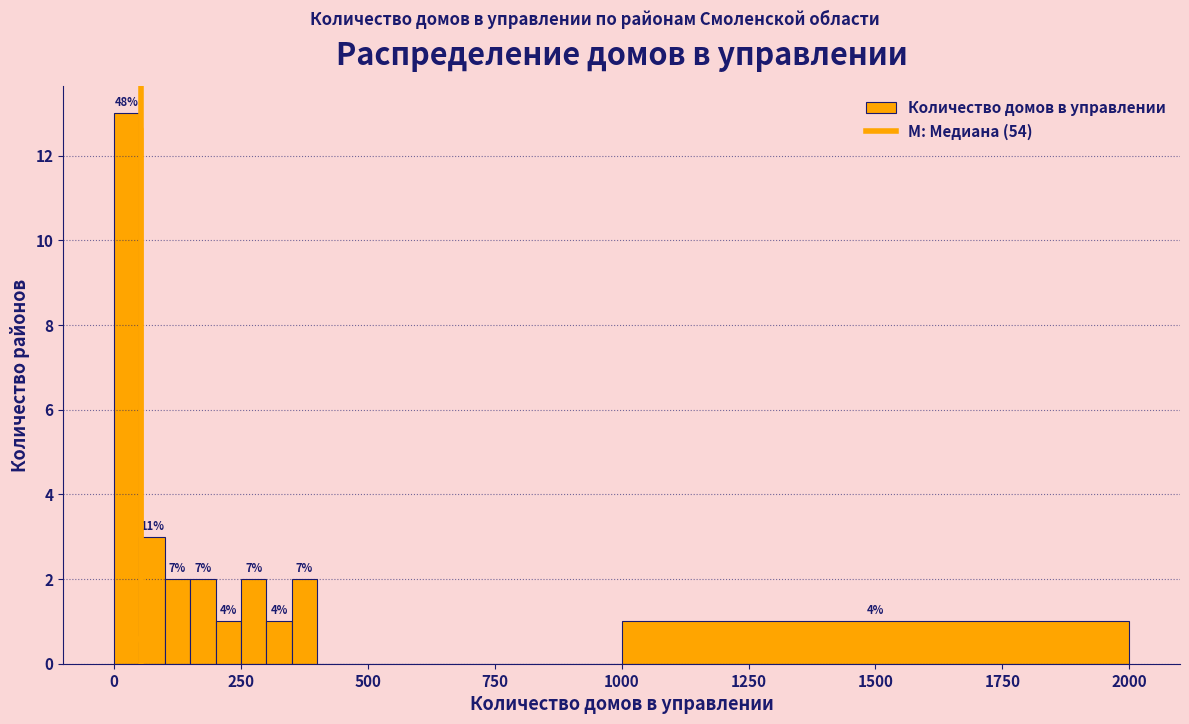

Around what value on the x-axis is the tallest bar? Give the approximate position of its centre, as read against the axis.

50